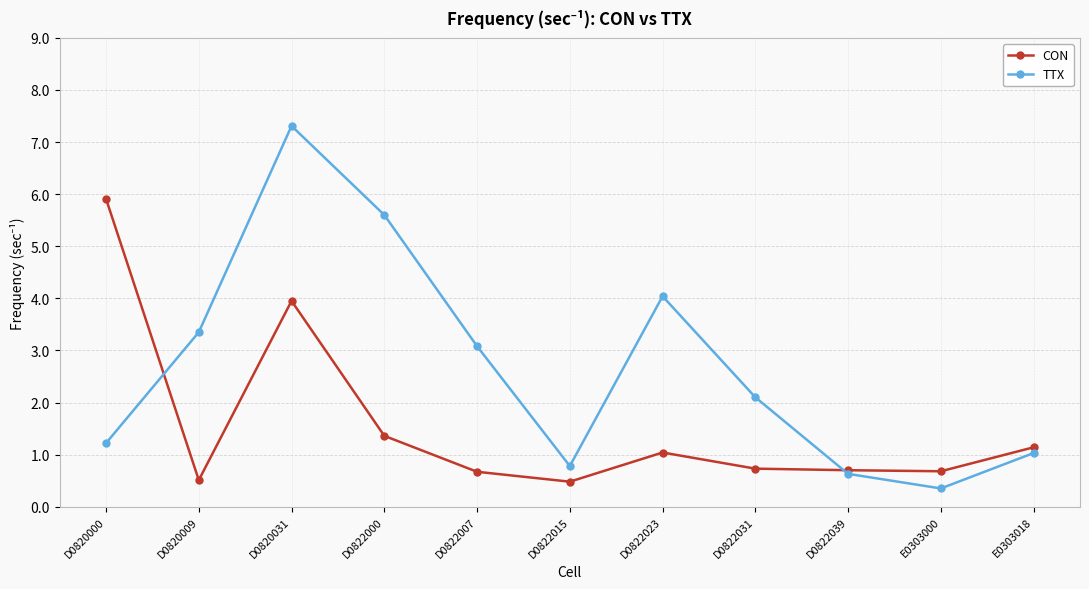

At how many categories does at least one series exceed 5?

3